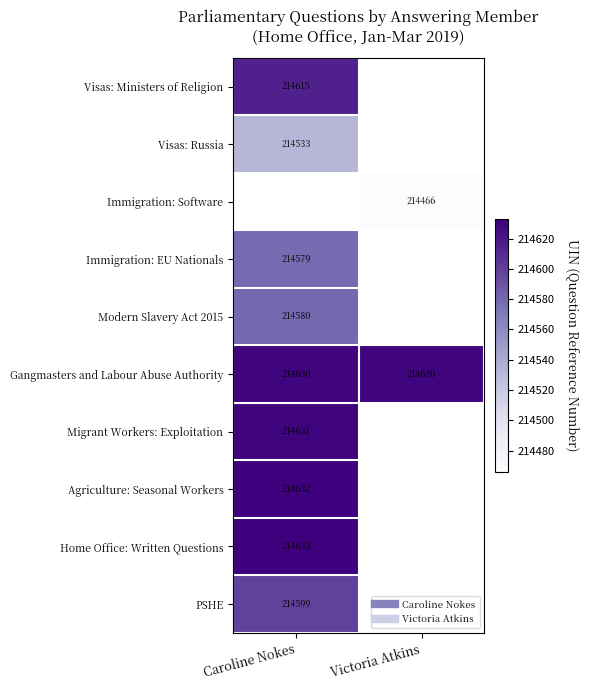

At how many categories does at least one series exceed 214531?

2